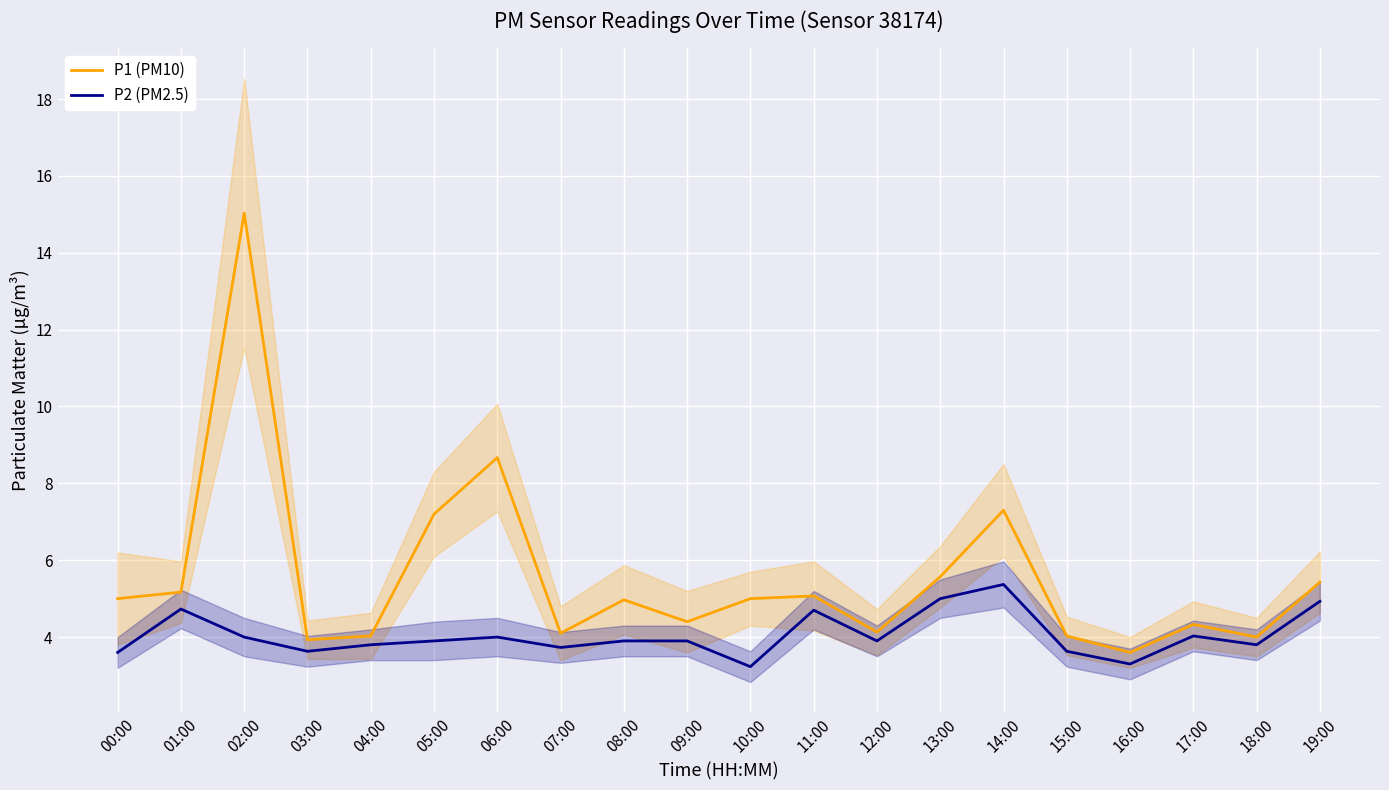

True or false: P1 (PM10) has more than 2 points higher than both neighbors.

True